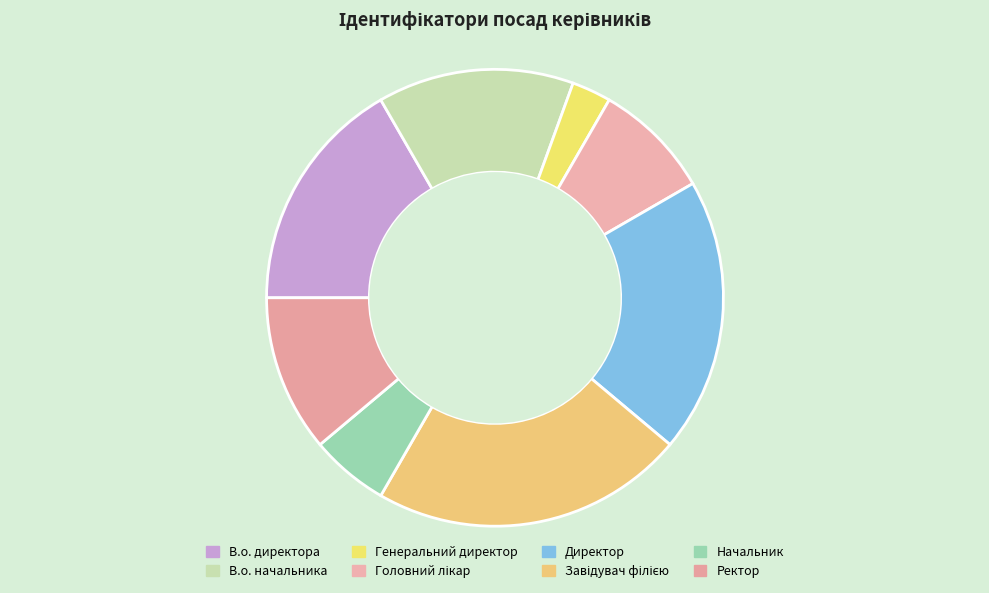

What percentage is NOT represented by В.о. директора?

83.3%